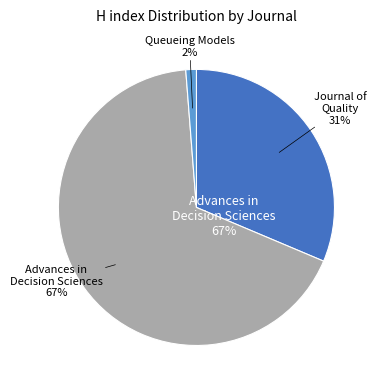

What portion of the pie excludes Advances in Decision Sciences?

32.6%